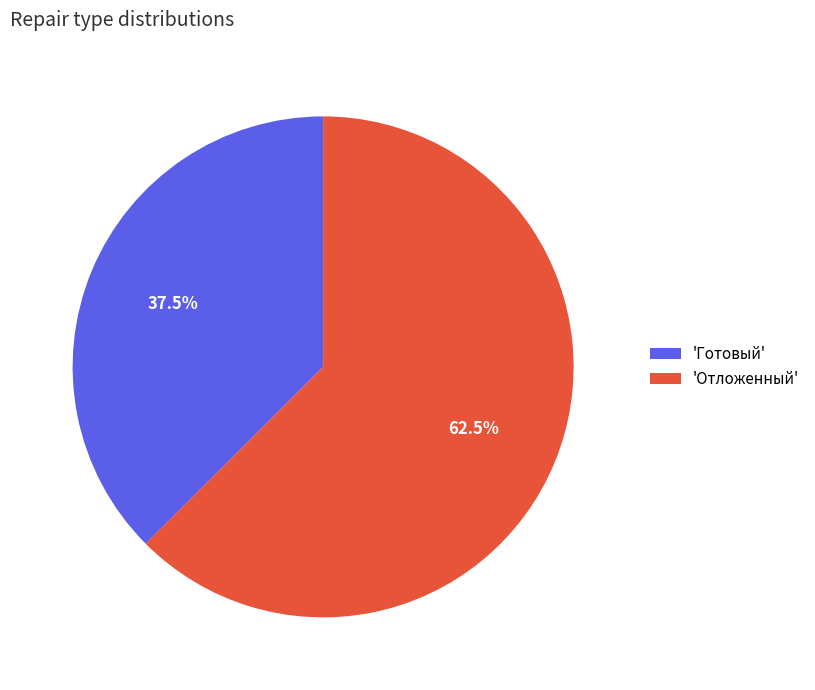

Which slice is the largest?

'Отложенный'